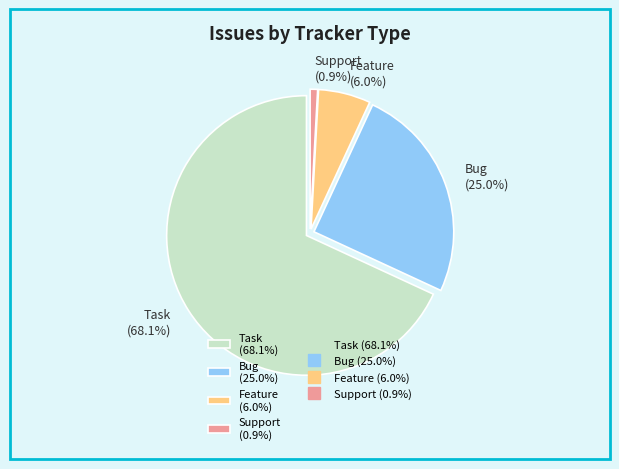

What is the smallest slice in the pie chart?

Support